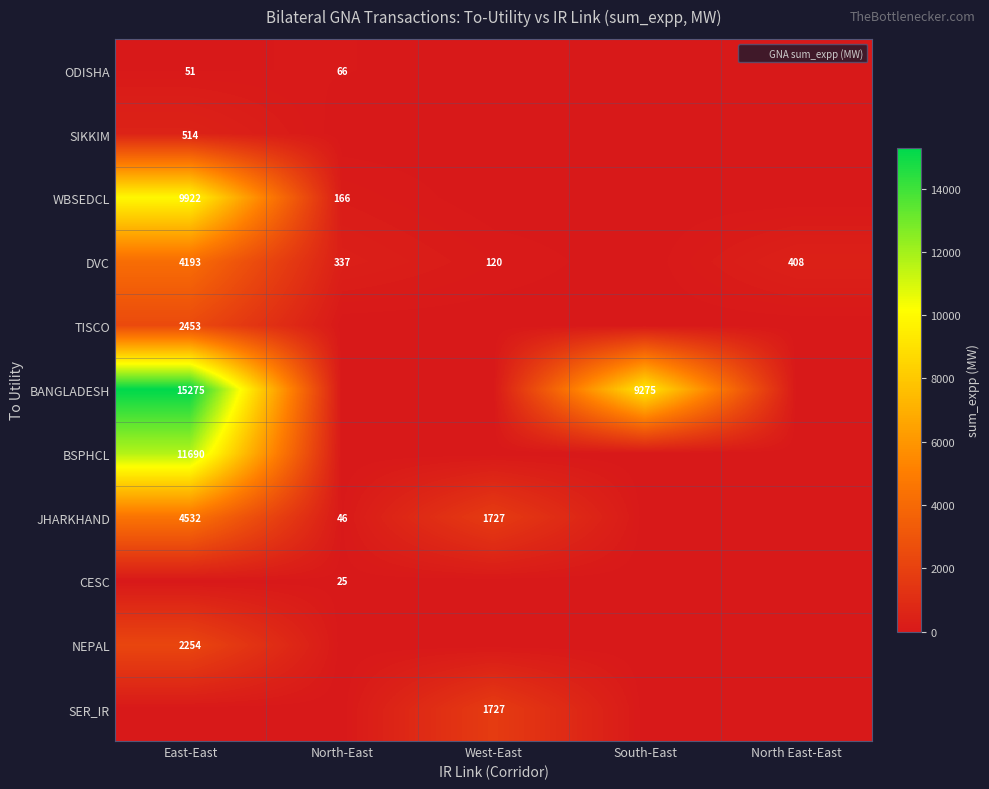

What is the total value across all series at East-East?

50885.3